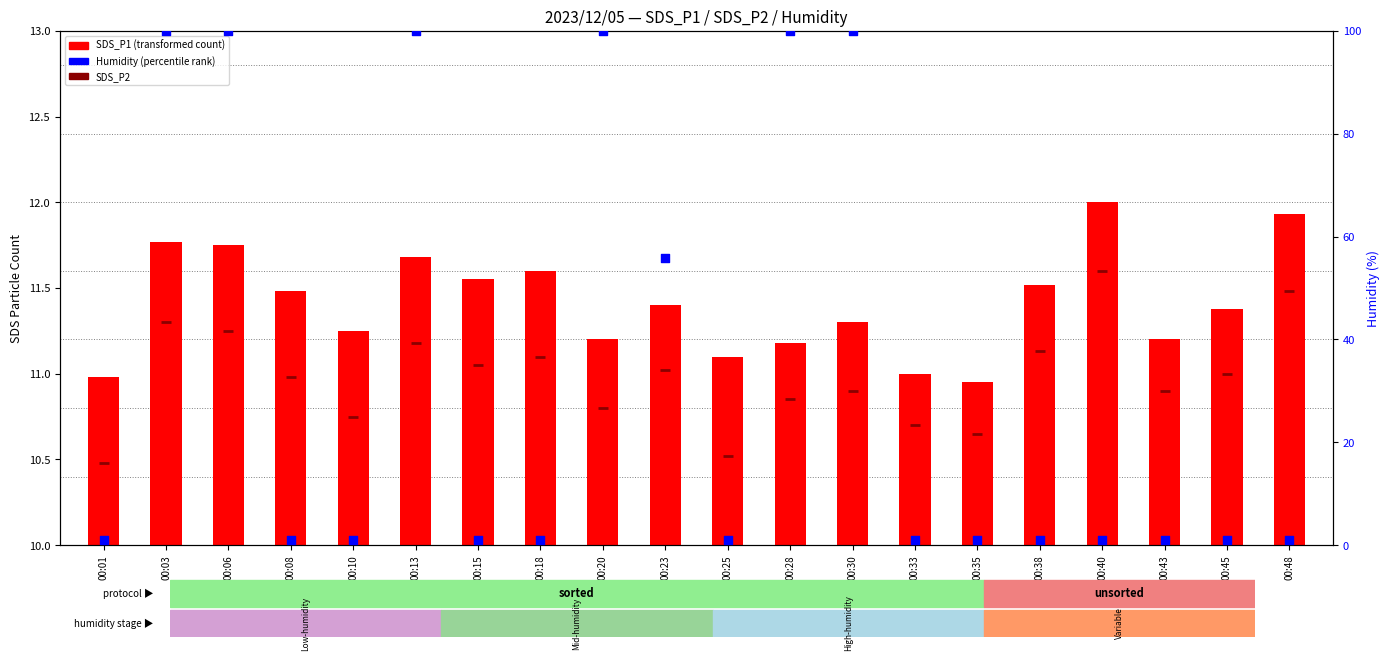

At which category is the sum across all series the highest?

00:03